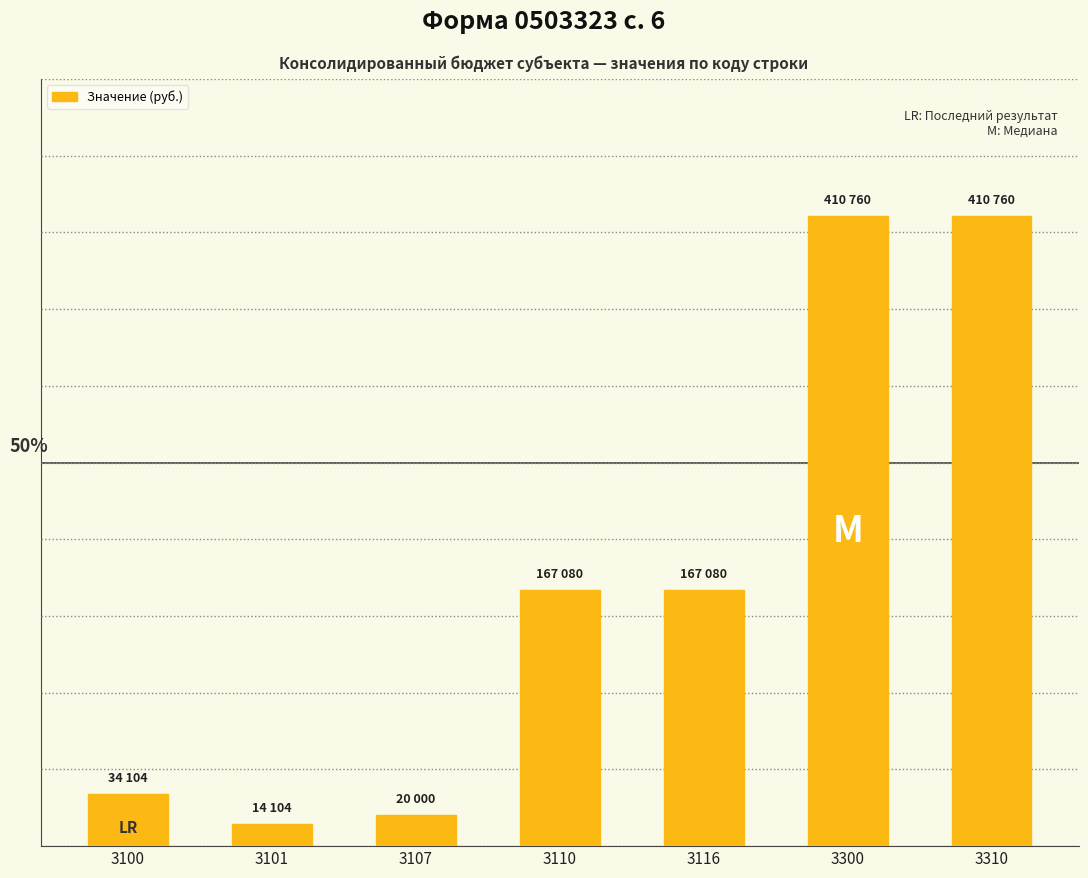

Reading right to left, what are all the values shown in this chart?

410760.0	410760.0	167080.0	167080.0	20000.0	14104.2	34104.2